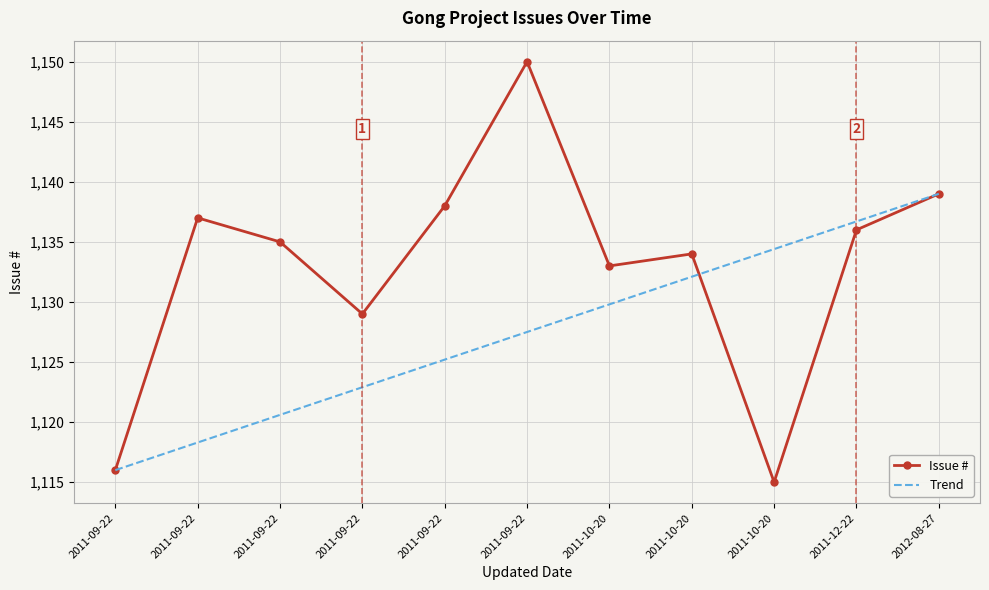

List the series in order of their overall mean, highest first.

Issue #, Trend